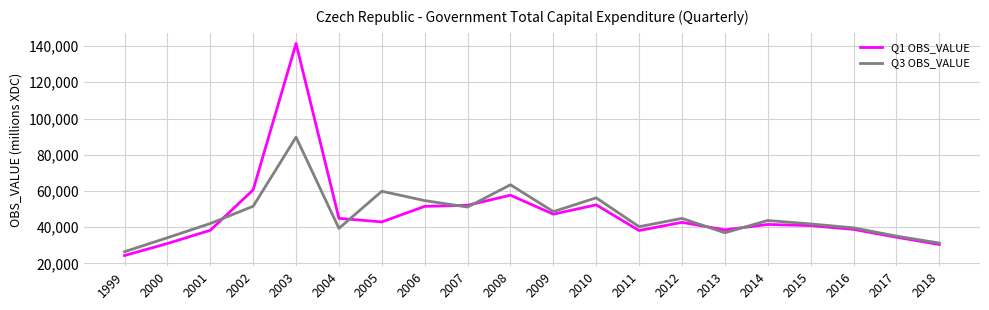

At which label is Q1 OBS_VALUE closest to 82891?

2002